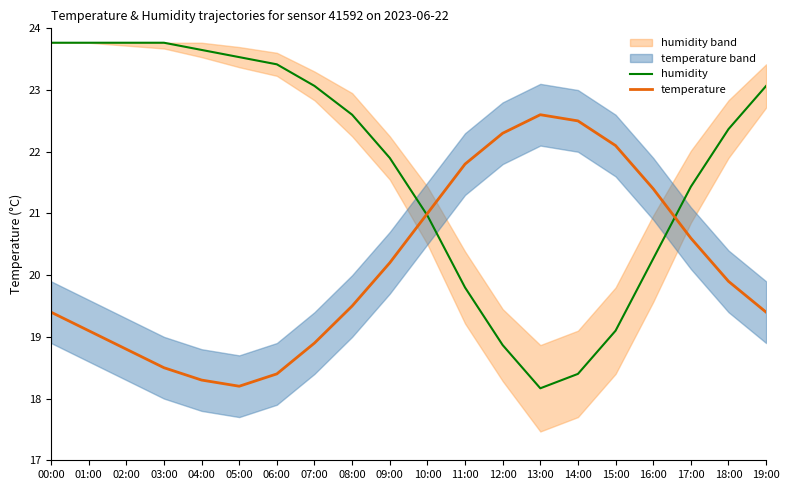

Which series ends up on top after the final intersection of humidity and temperature?

humidity